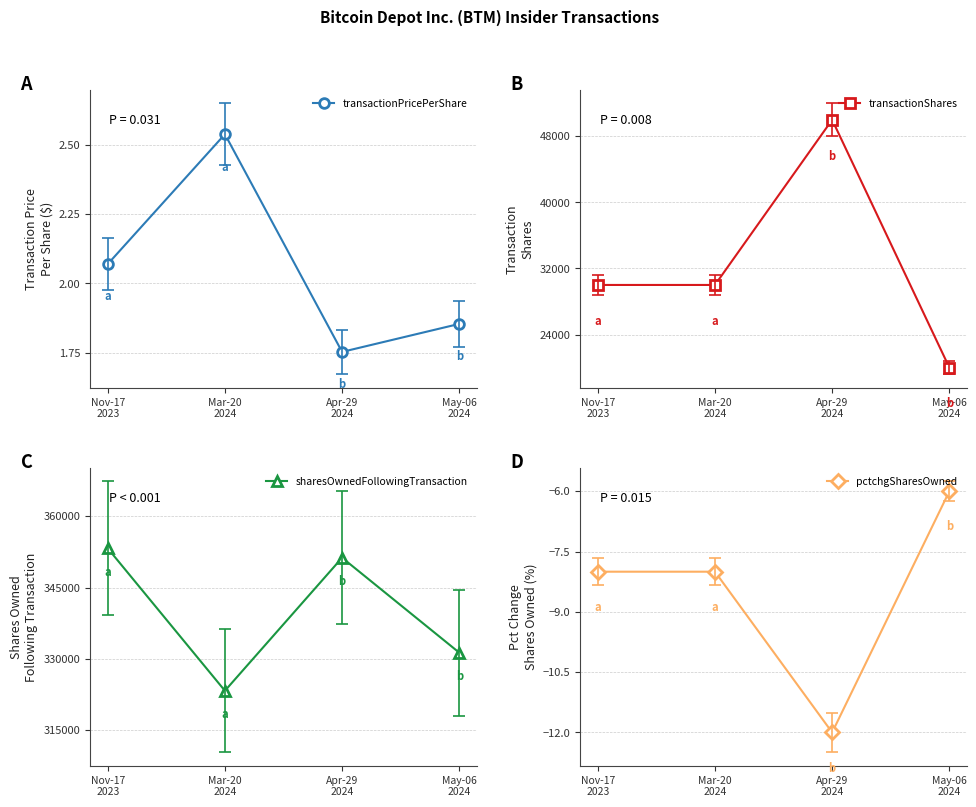

Which series has the widest spread of values?

transactionShares